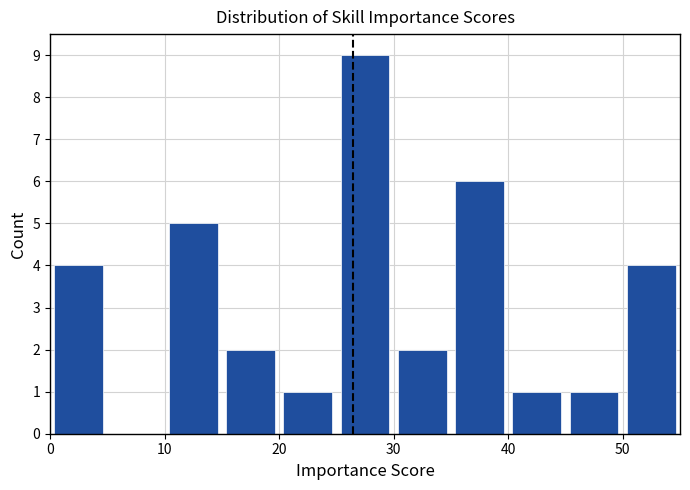

How tall is the bar that spans 10 to 15 on the x-axis? The values are not printed on the chart, so give them approximately, as read against the axis.

5